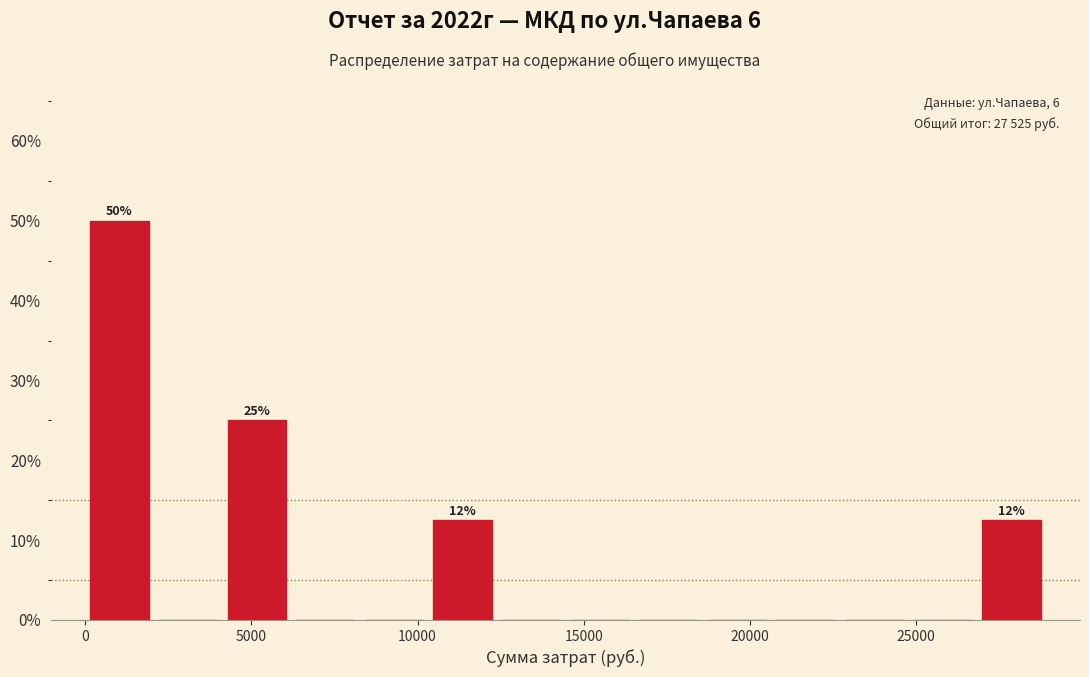

Over which range of the x-axis is the bar tallest?

0 to 2000